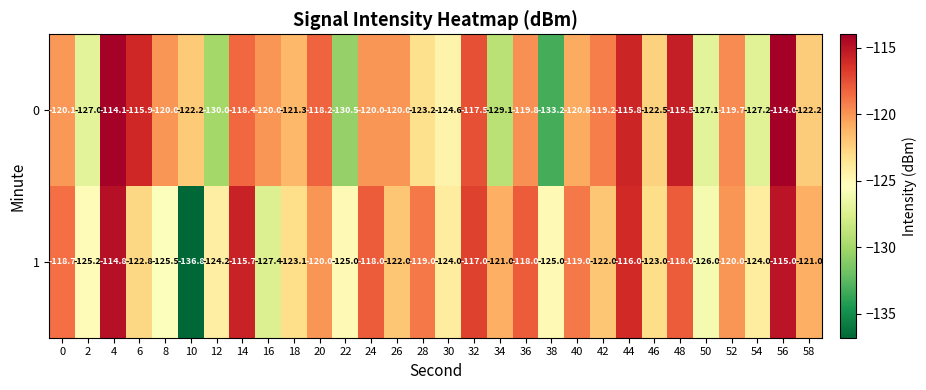

Rank the series by their maximum value, from highest to lowest.

0, 1